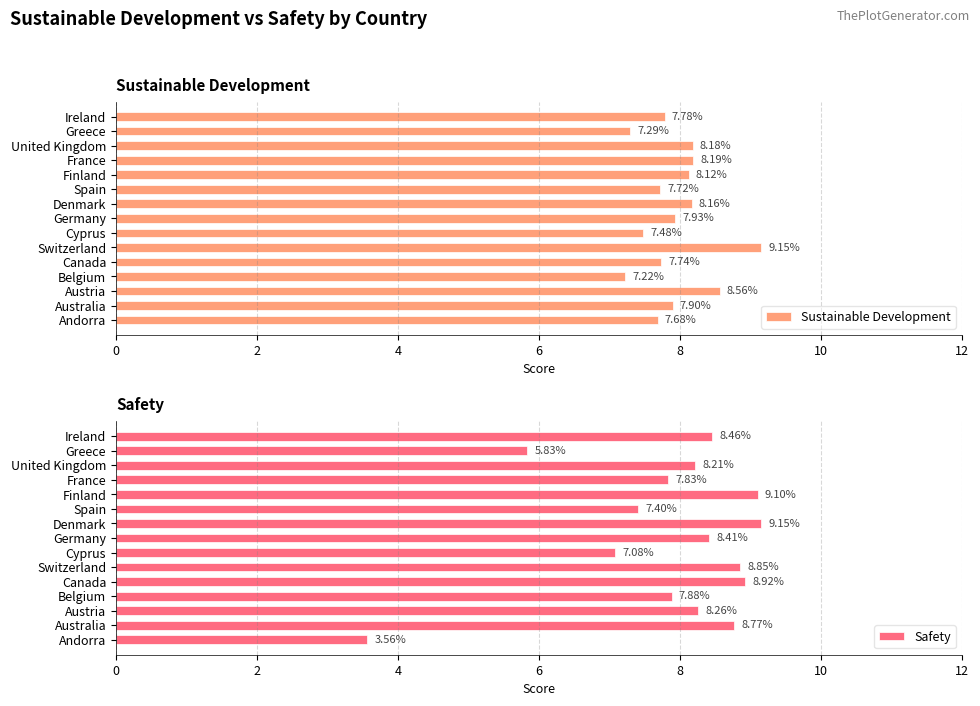

True or false: Sustainable Development has a value of 8.6 at Austria.

True